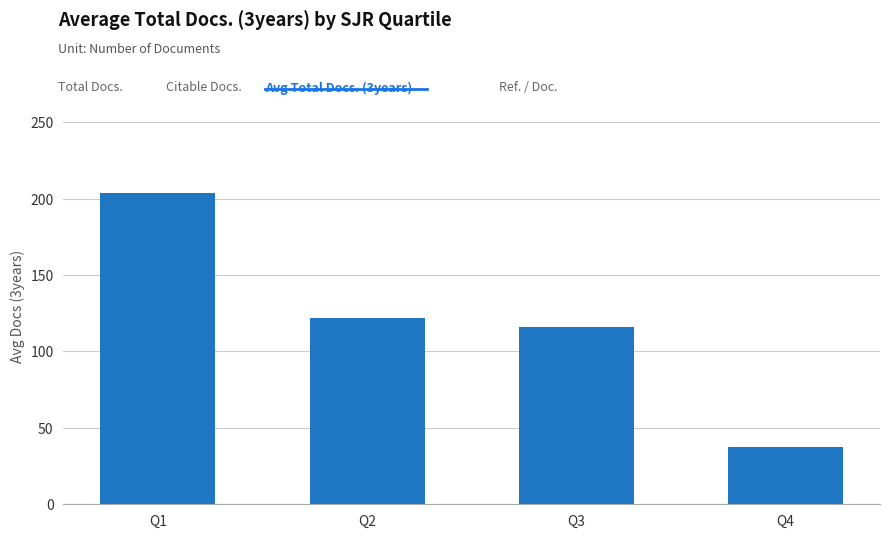

At which label is the value closest to 120?

Q2